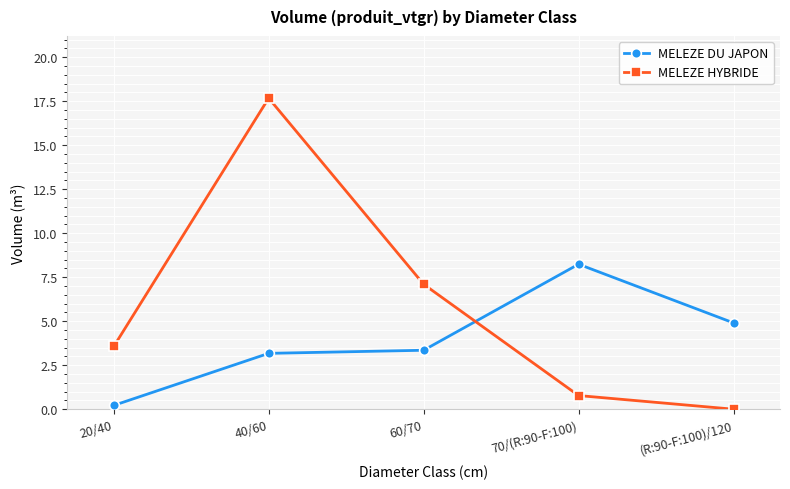

At which label does MELEZE HYBRIDE reach its peak?

40/60